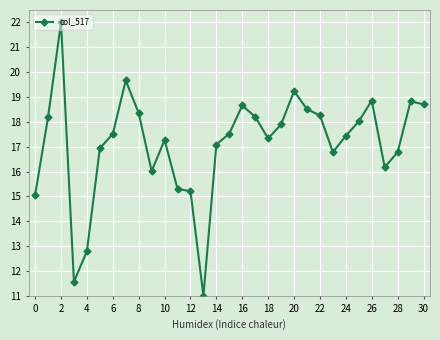

What is the value of the 2nd point from the left?

18.2